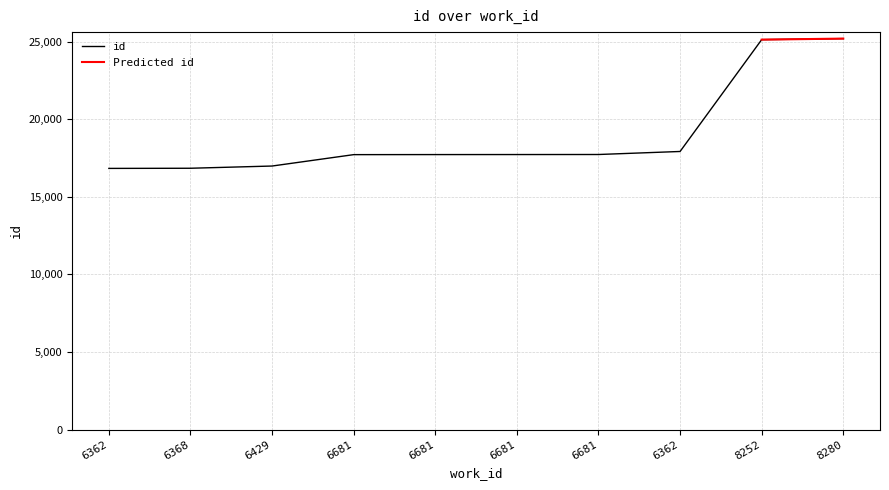

How many values exceed 17723?

4